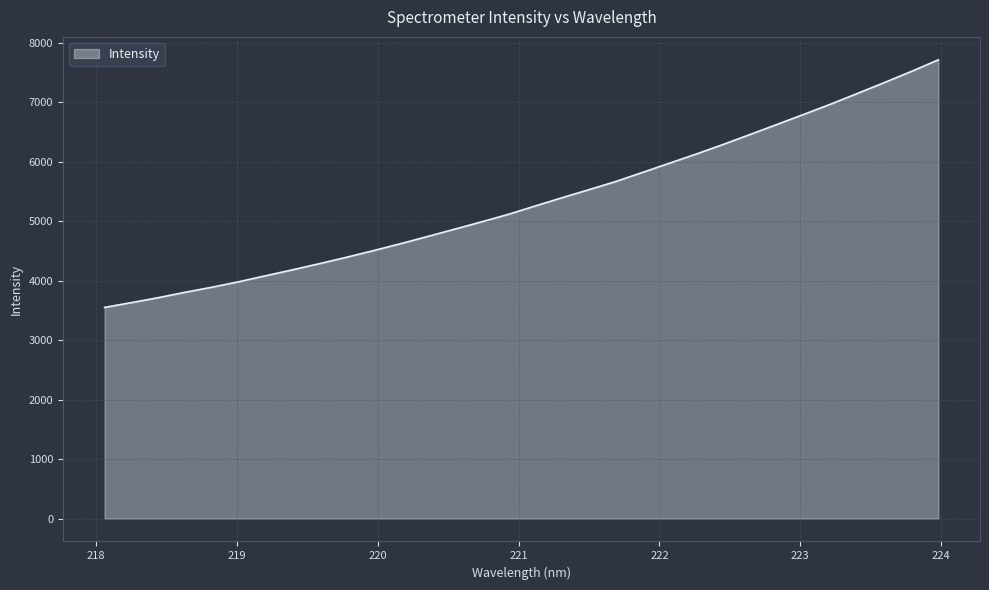

How many series are shown in this chart?

1